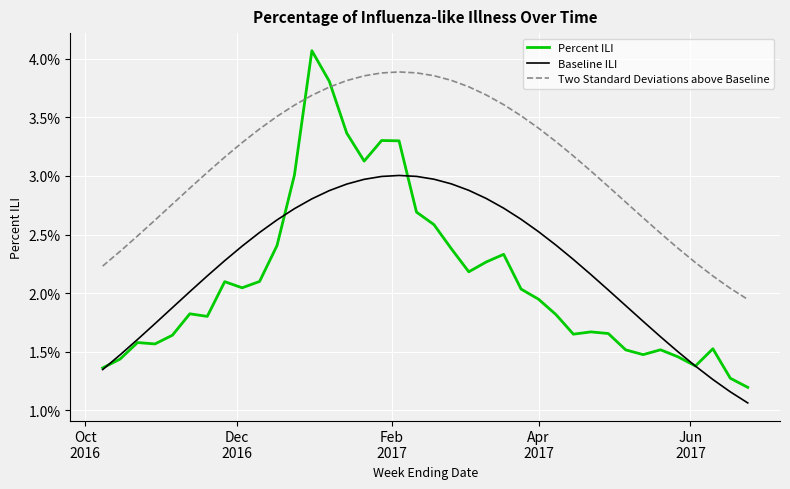

Does the chart display data point markers on the line(s)?

No